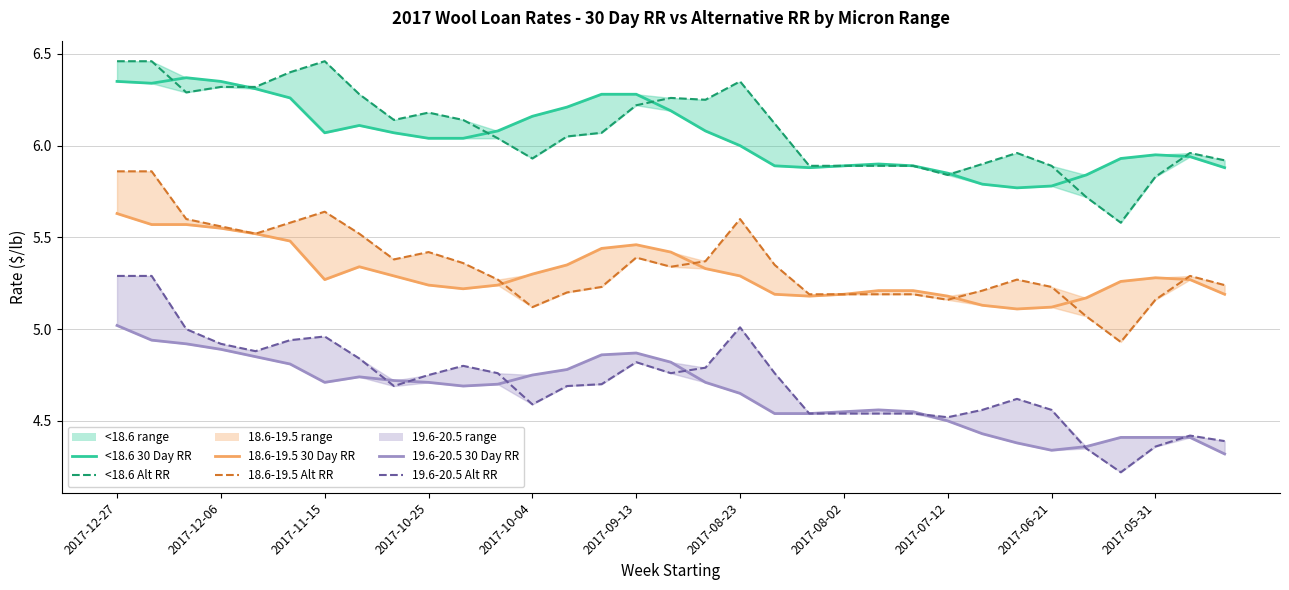

Which series has the largest total across all categories?

<18.6 Alt RR